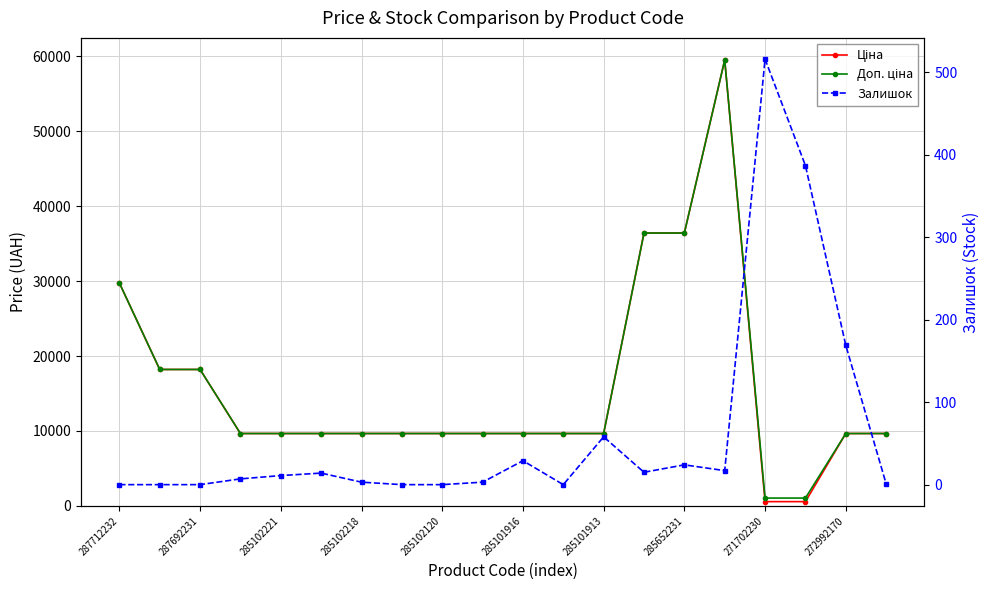

Is the value of Доп. ціна at 13 greater than the value of Ціна at 285102218?

Yes